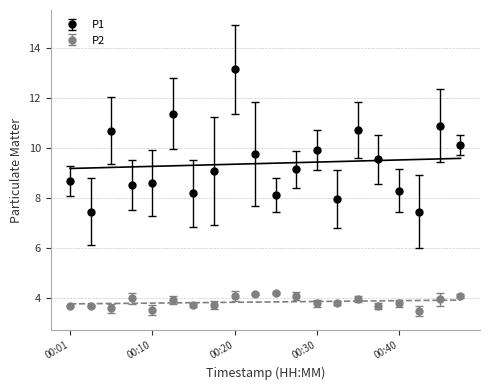

Read the P2 value at 00:13.

3.9